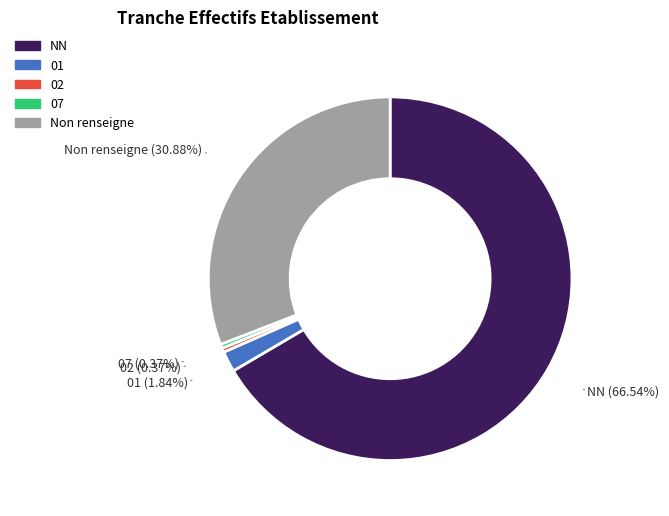

Does any single category account for the majority?

Yes